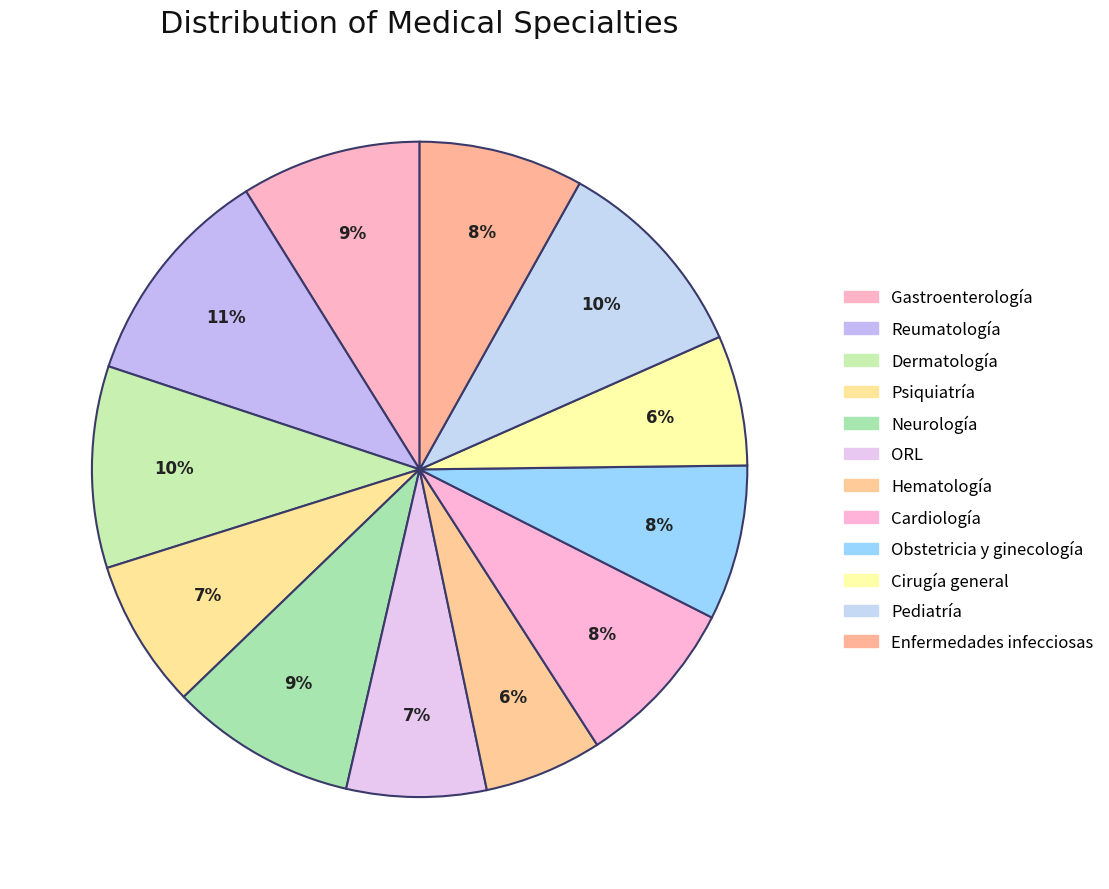

To the nearest percent, what is the difference between the largest and smallest slice percentages?

5%